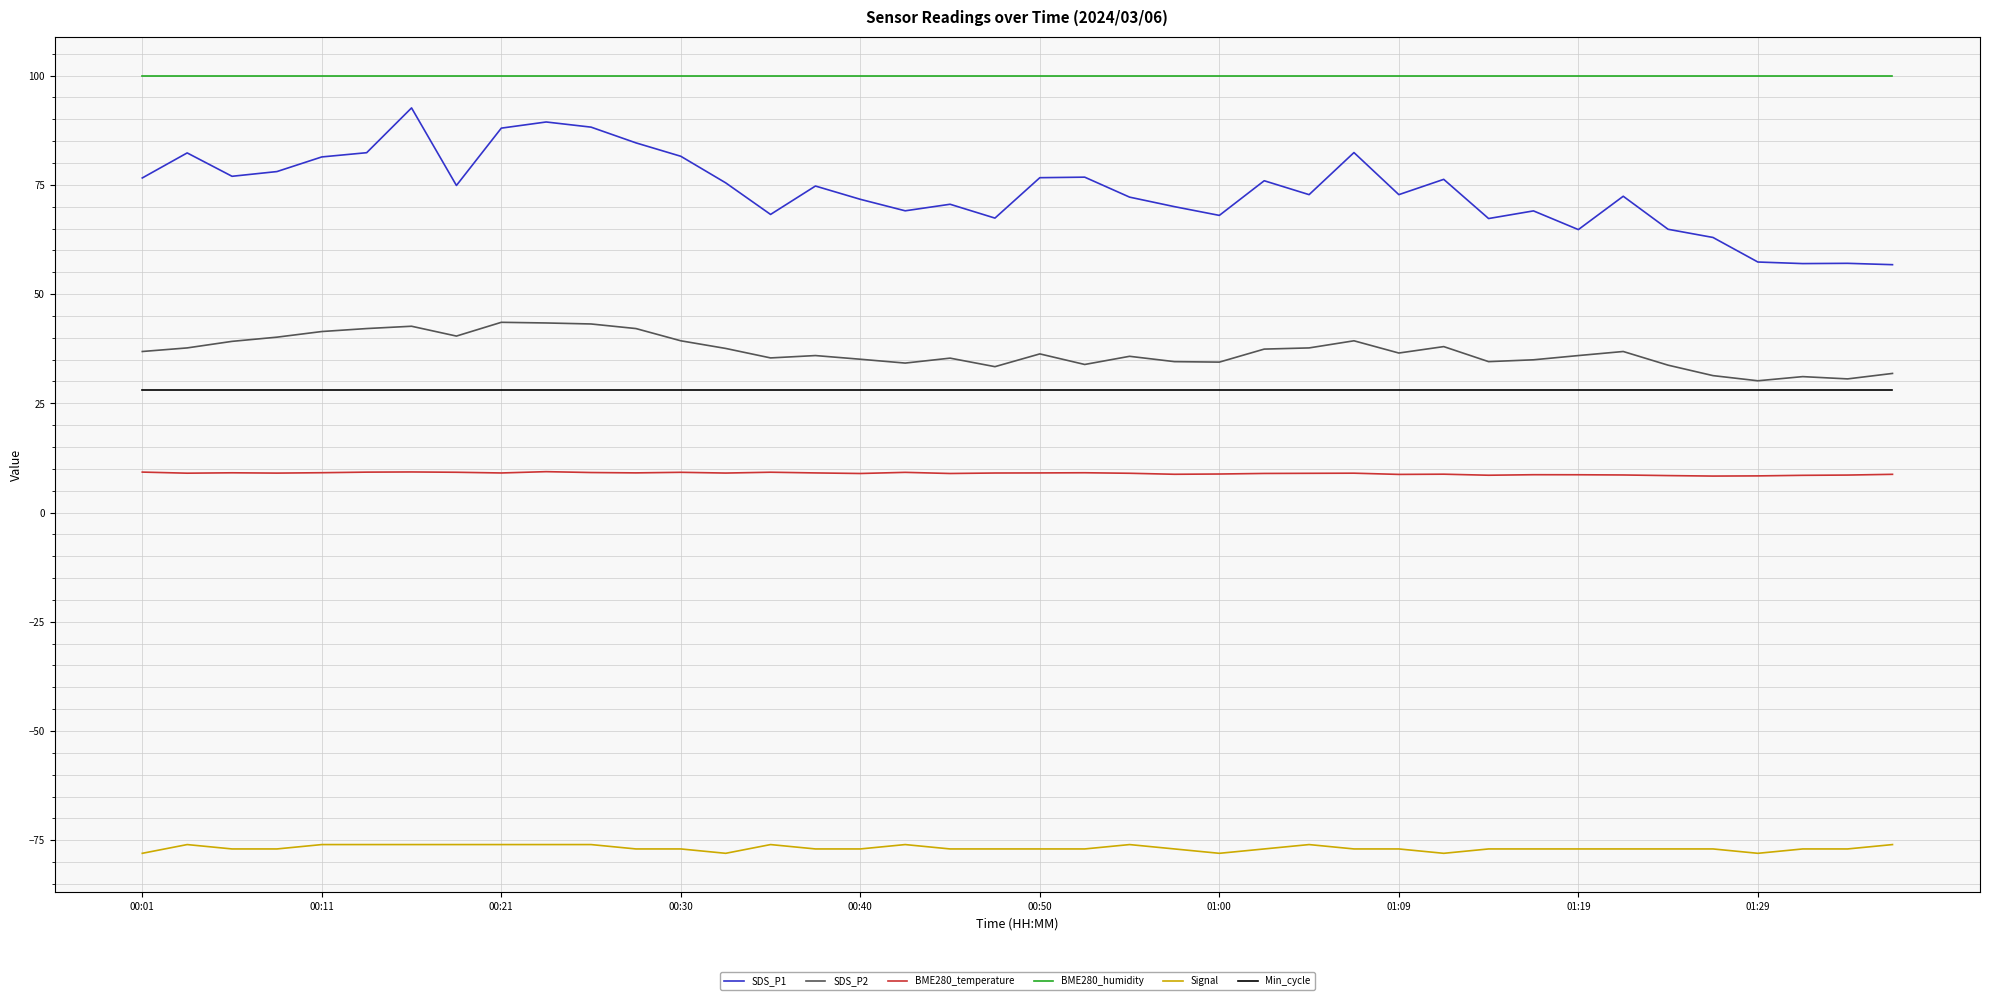

Which series has the widest spread of values?

SDS_P1